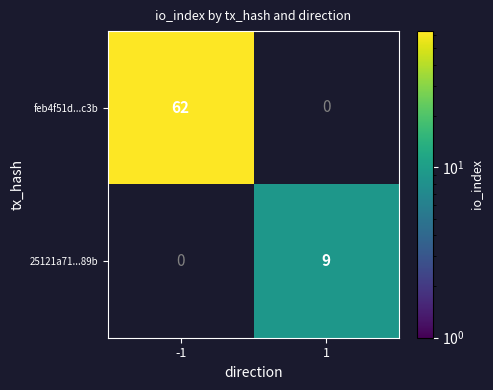

True or false: 25121a71...89b has a value of 5 at 1.

False